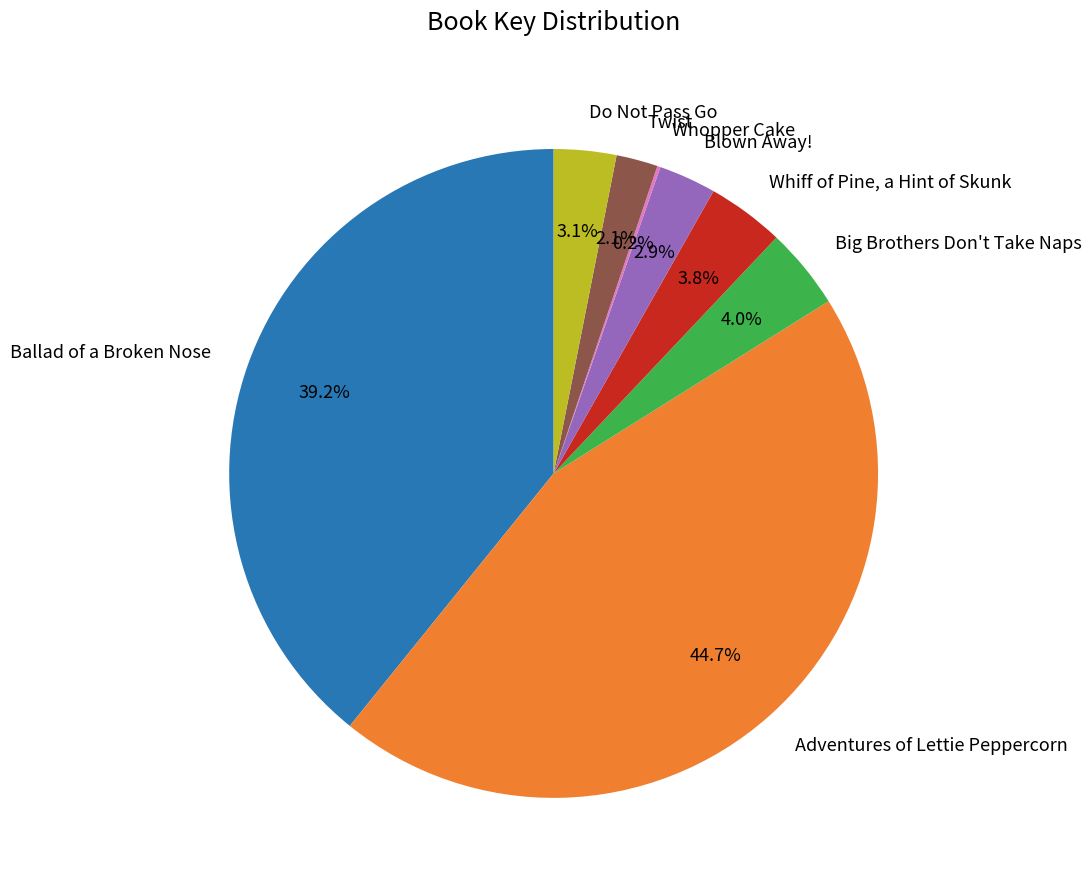

Which slice is the largest?

Adventures of Lettie Peppercorn